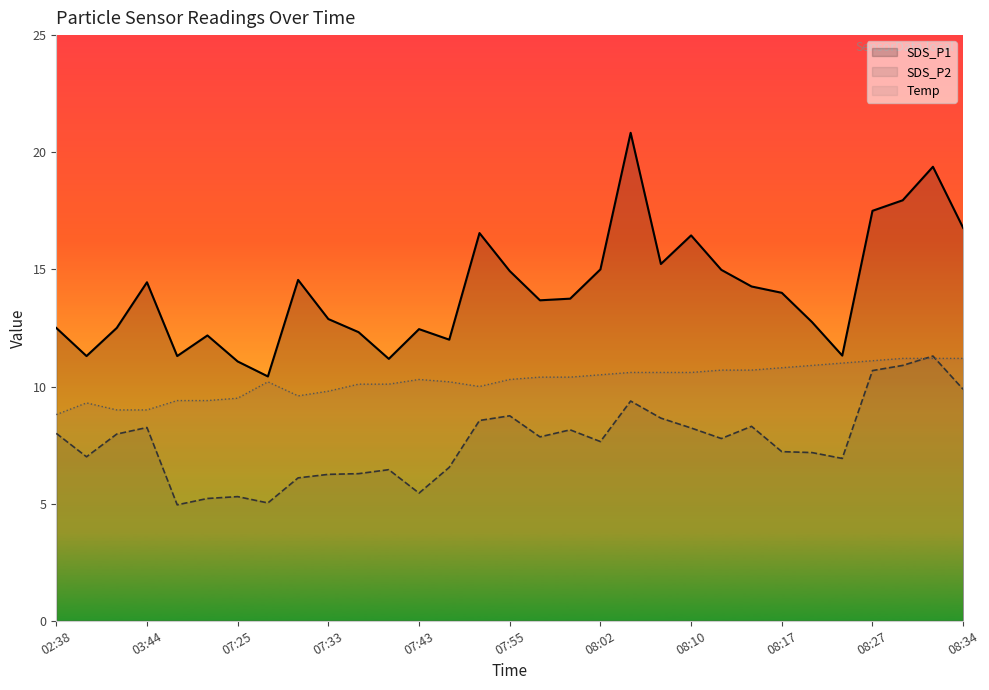

At which category does the chart reach its peak across all series?

19